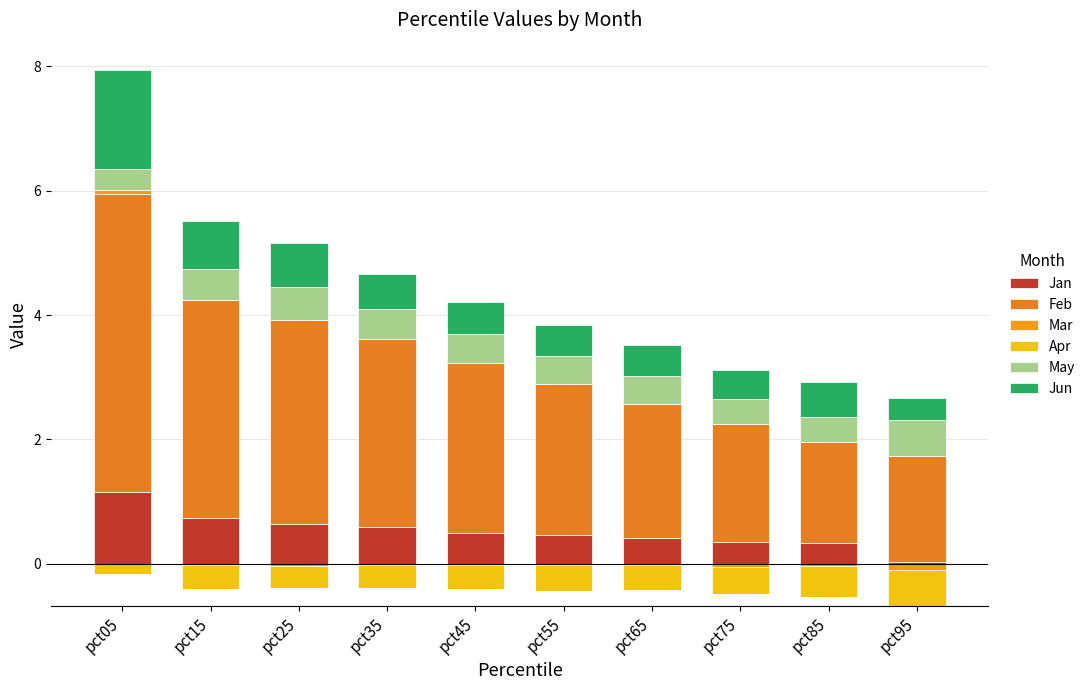

List the series in order of their peak value, lowest first.

Apr, Mar, May, Jan, Jun, Feb